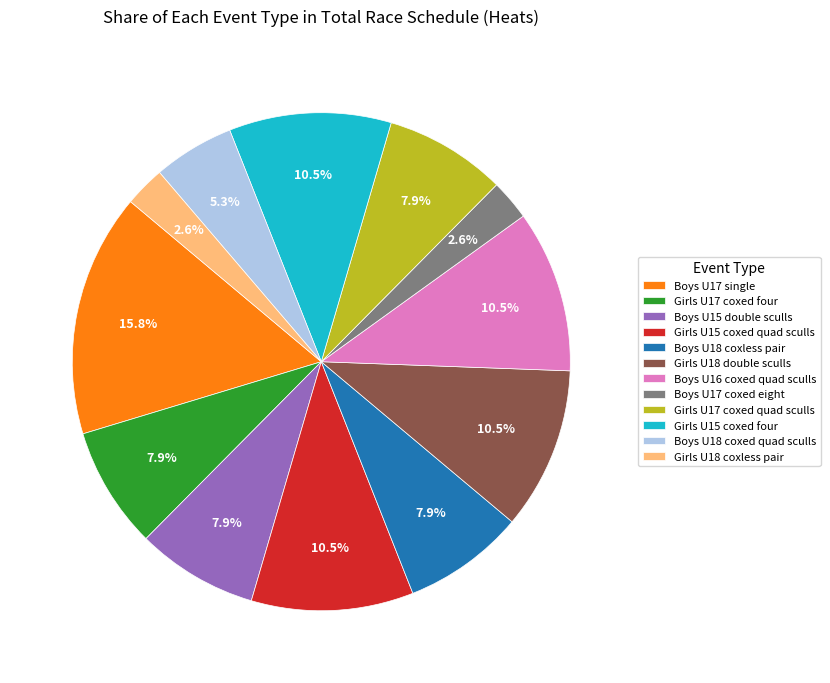

What percentage is the Boys U17 single slice, to the nearest percent?

16%